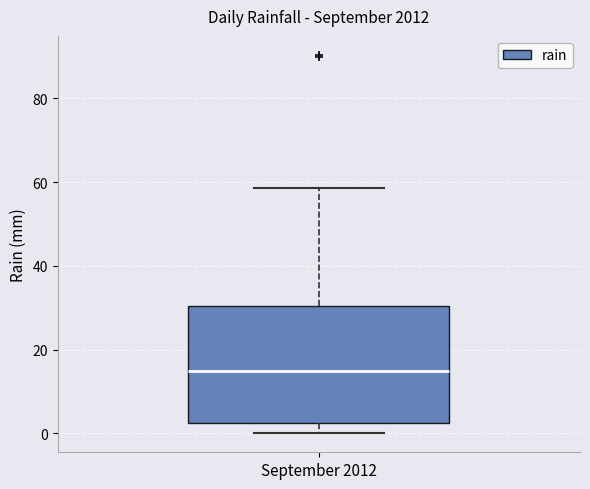

Transcribe this box plot: give where the median line is, the range the box spans, and where the two whiskers end, as read against the y-axis. The values are not printed on the chart, so give them approximately, as read against the axis.

median 14, box 2 to 30, whiskers 0 to 58